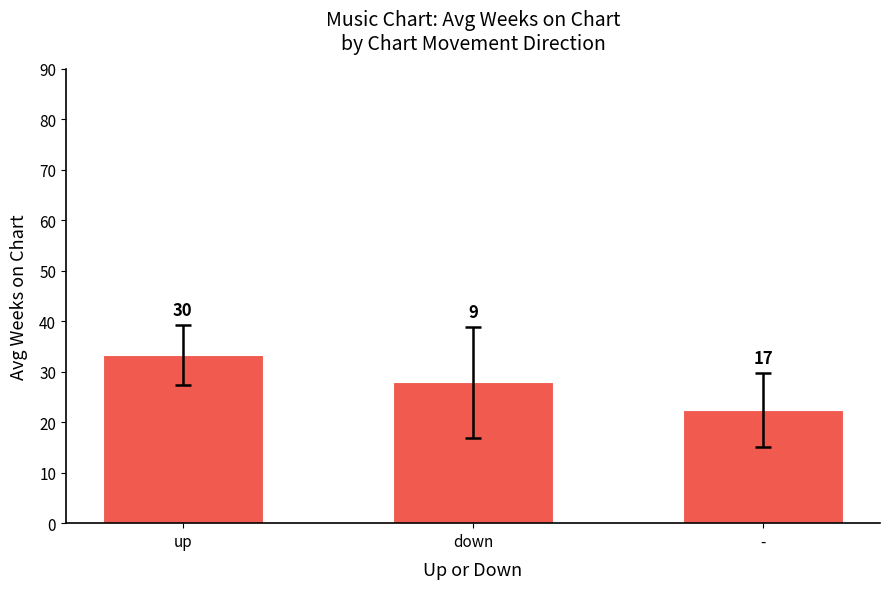

What is the difference between the maximum and minimum values?

10.9